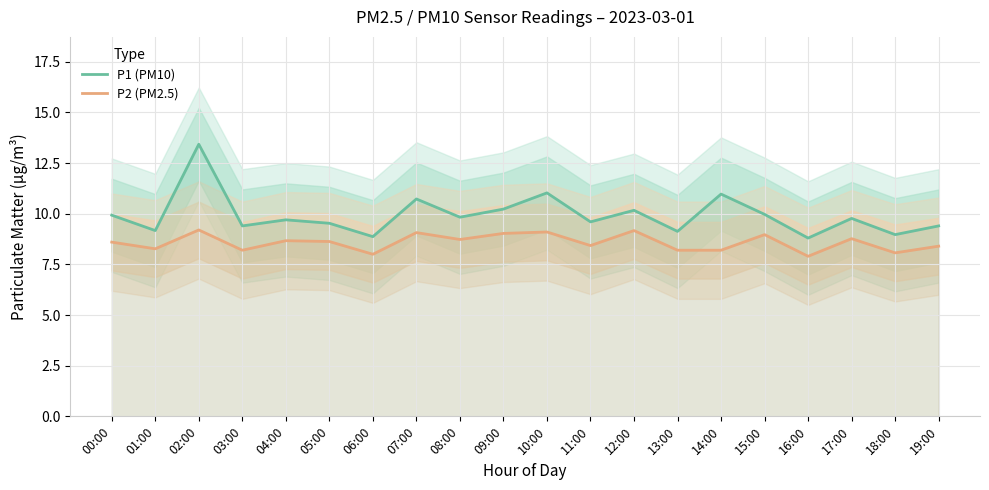

What are all the series names shown in the legend?

P1 (PM10), P2 (PM2.5)